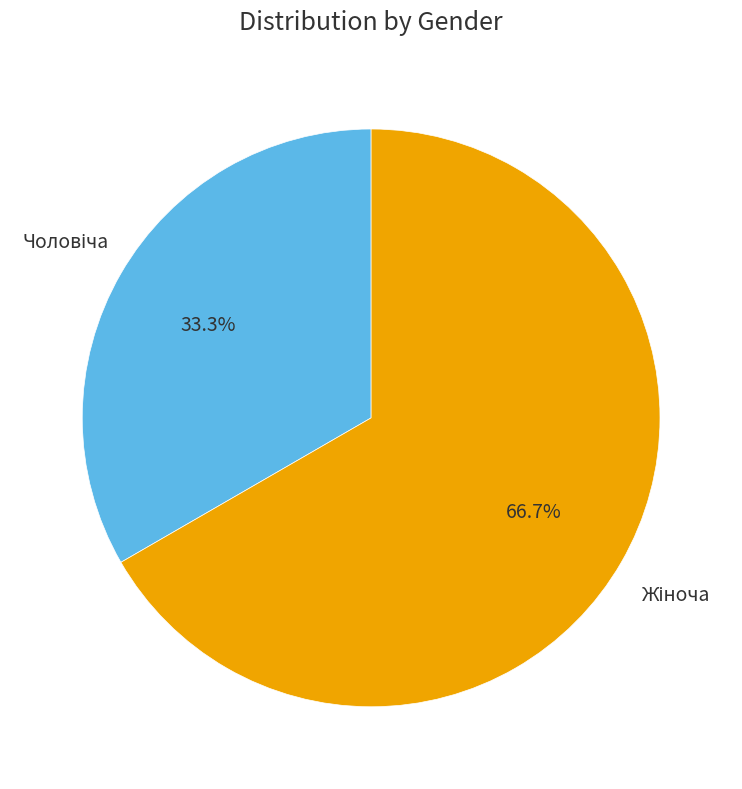

How many segments does this pie chart have?

2